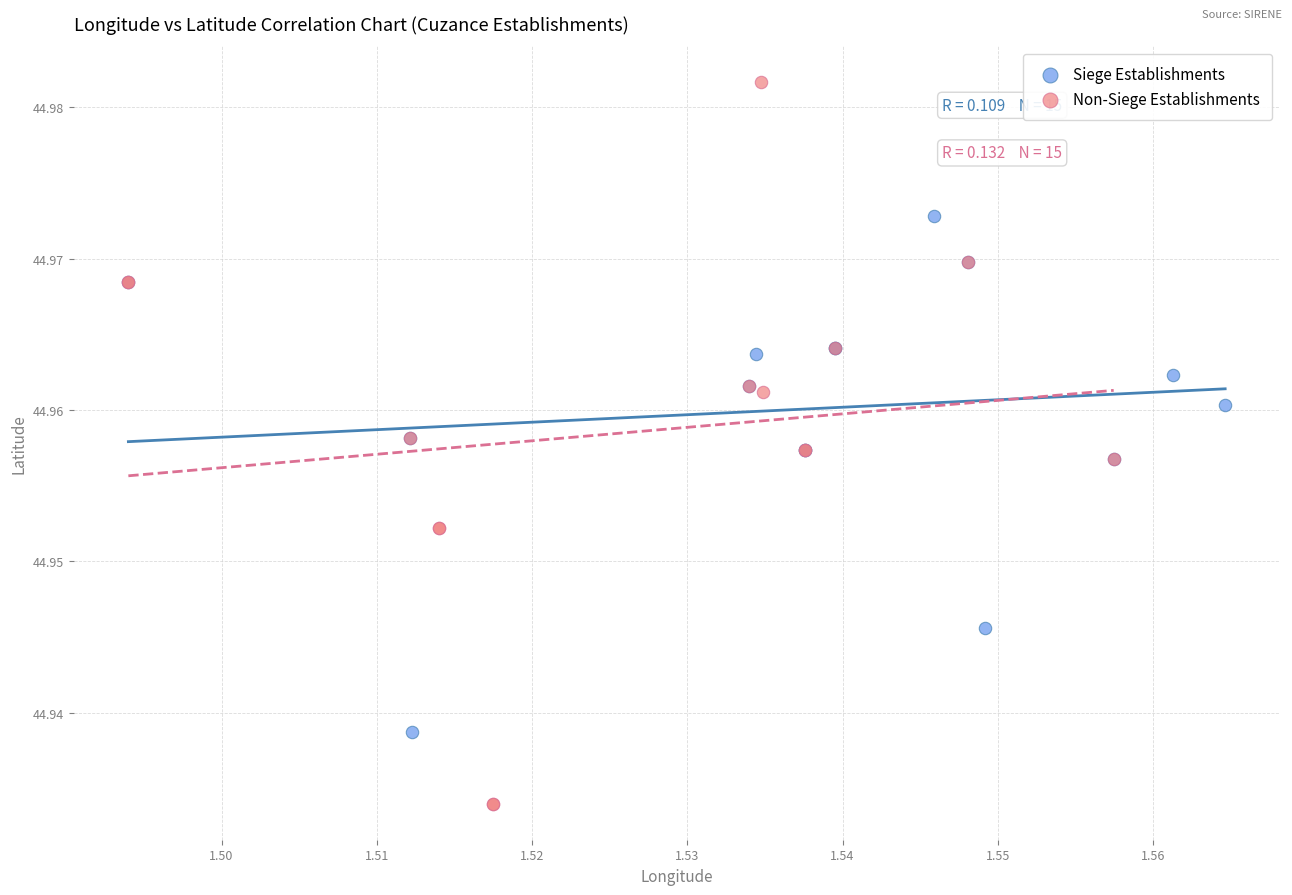

Which series contains the lowest Y value?

Non-Siege Establishments